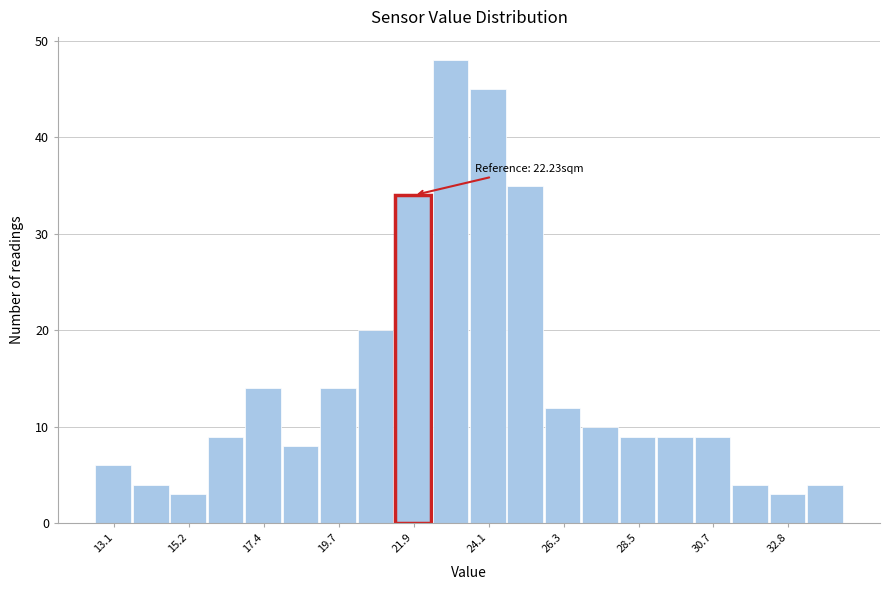

Around what value on the x-axis is the tallest bar? Give the approximate position of its centre, as read against the axis.

23.0